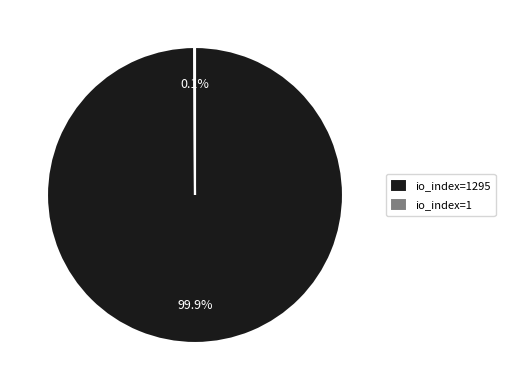

Does any single category account for the majority?

Yes